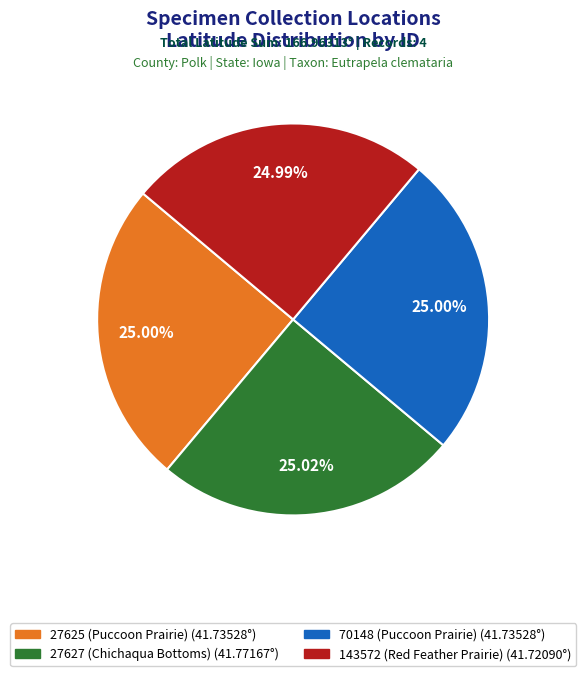

Is 143572 (Red Feather Prairie) the majority of the pie?

No